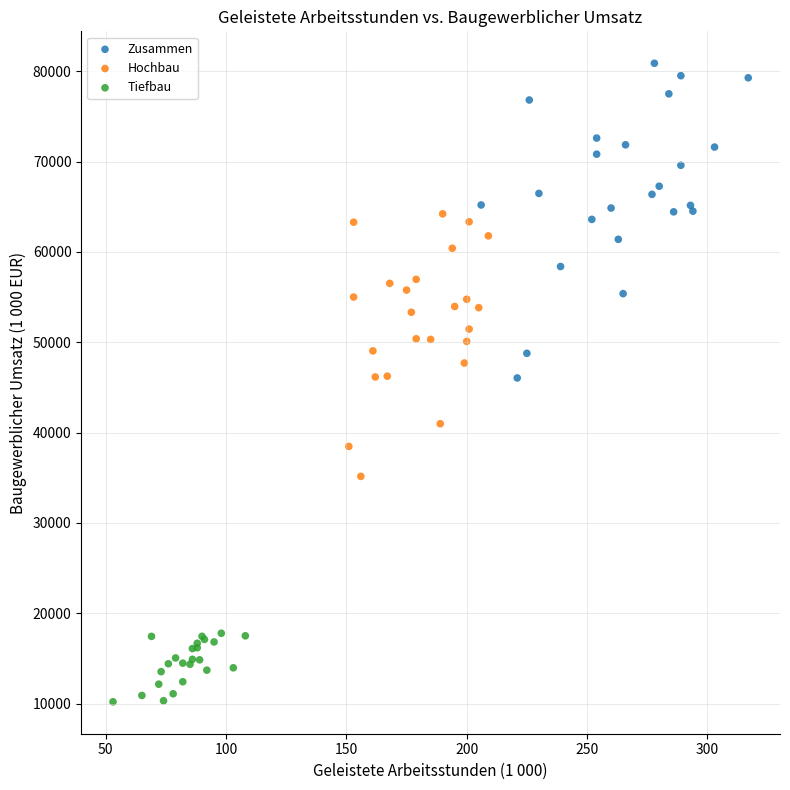

What are all the series names shown in the legend?

Zusammen, Hochbau, Tiefbau